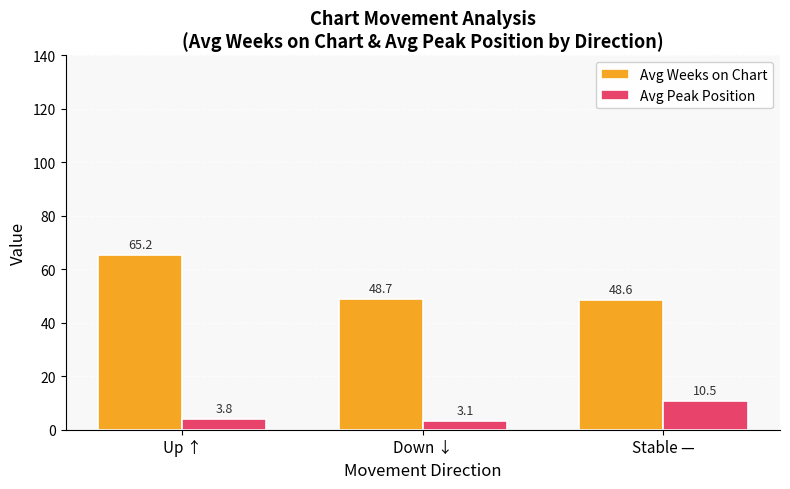

What is the lowest value of the Avg Weeks on Chart series?

48.6